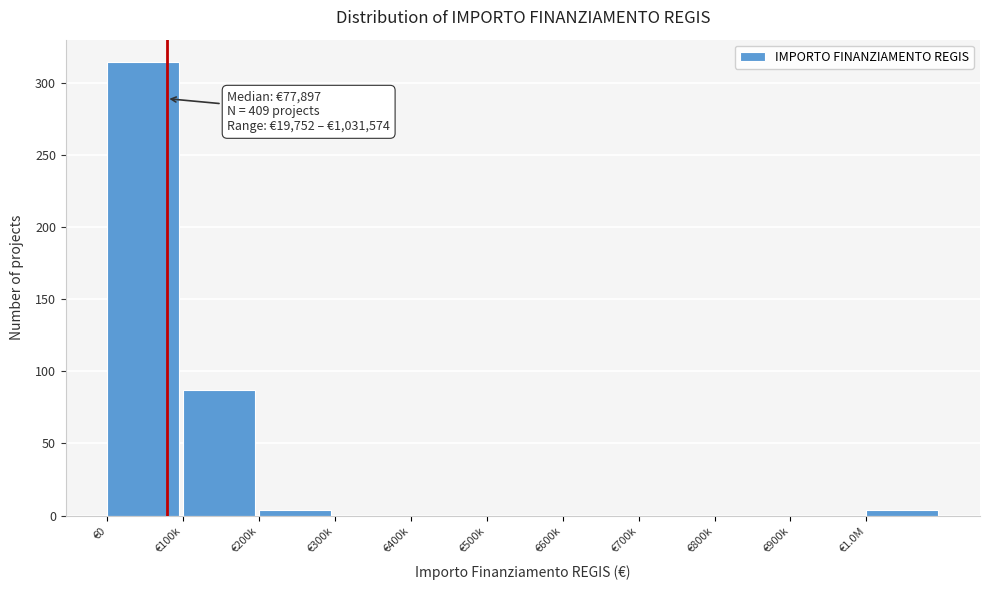

Reading left to right, extract all data points from this chart.

€0=314	€100k=87	€200k=4	€300k=0	€400k=0	€500k=0	€600k=0	€700k=0	€800k=0	€900k=0	€1.0M=4